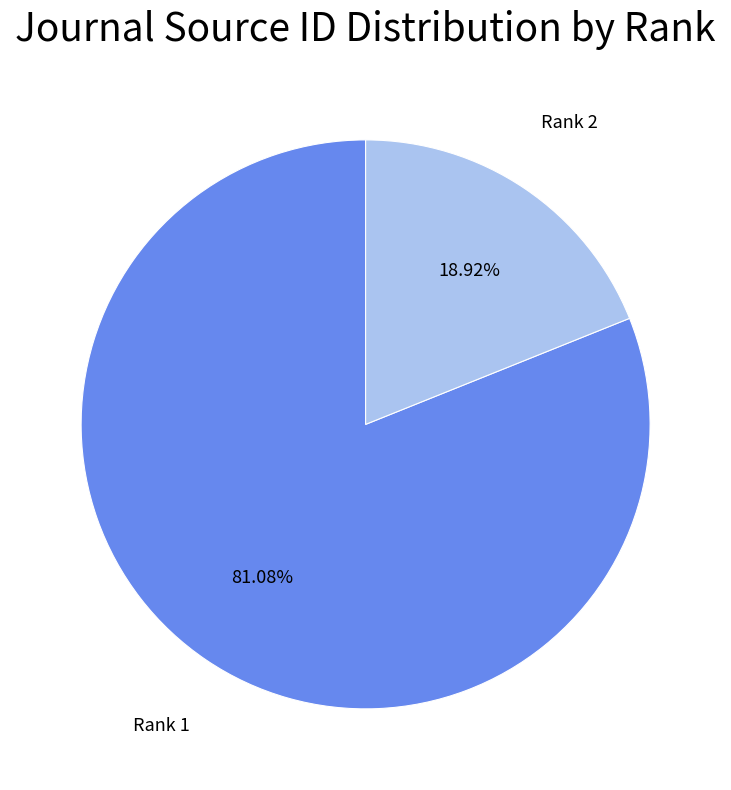

Is there a majority slice in this chart?

Yes